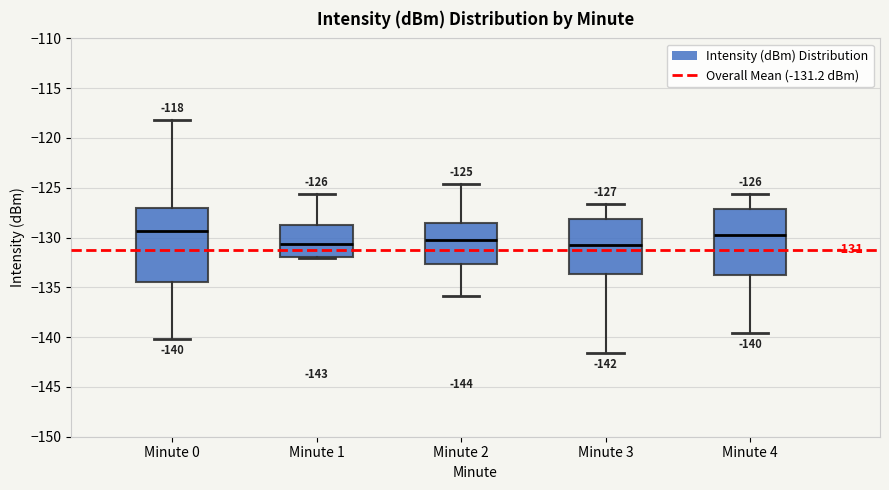

Comparing the boxes themselves (not the whiskers), which one is the tallest?

Minute 0